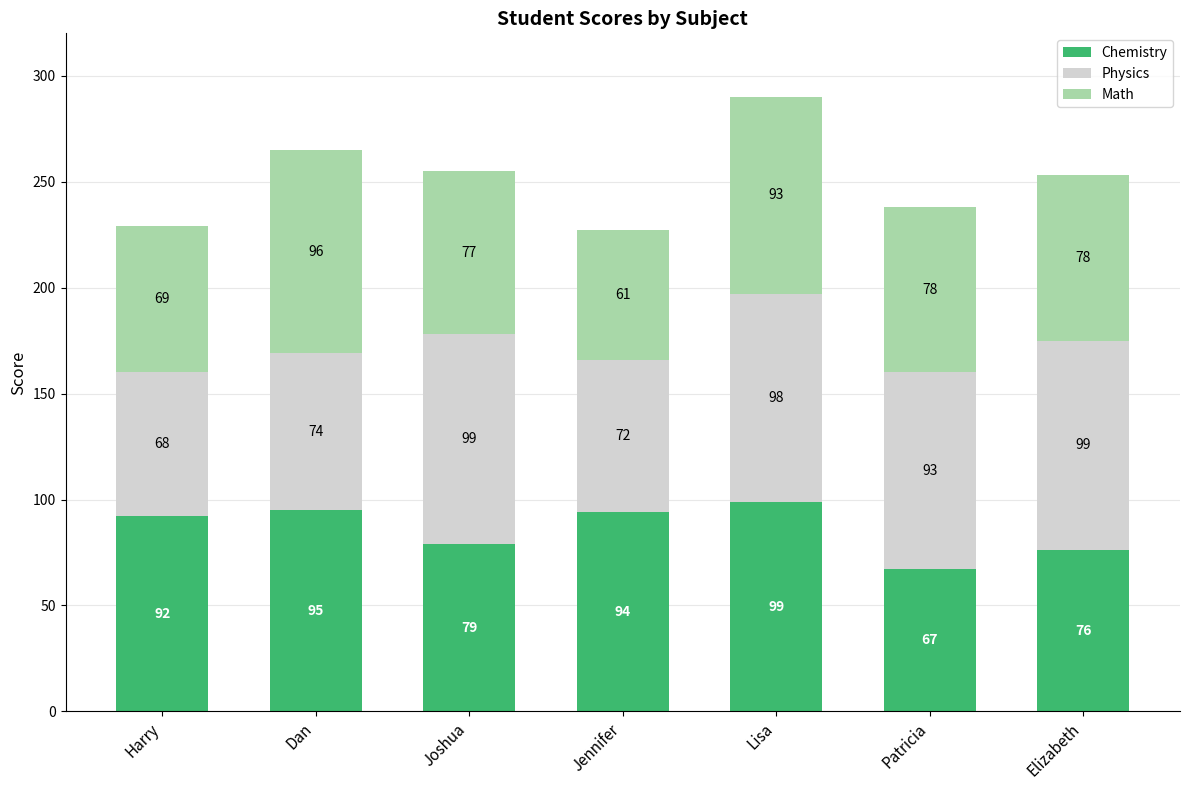

At which category is the sum across all series the highest?

Lisa